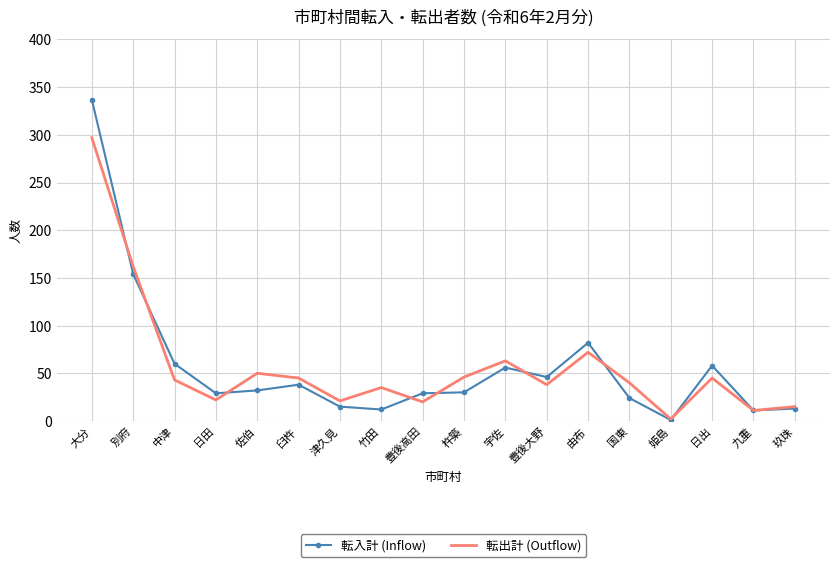

List the series in order of their peak value, highest first.

転入計 (Inflow), 転出計 (Outflow)